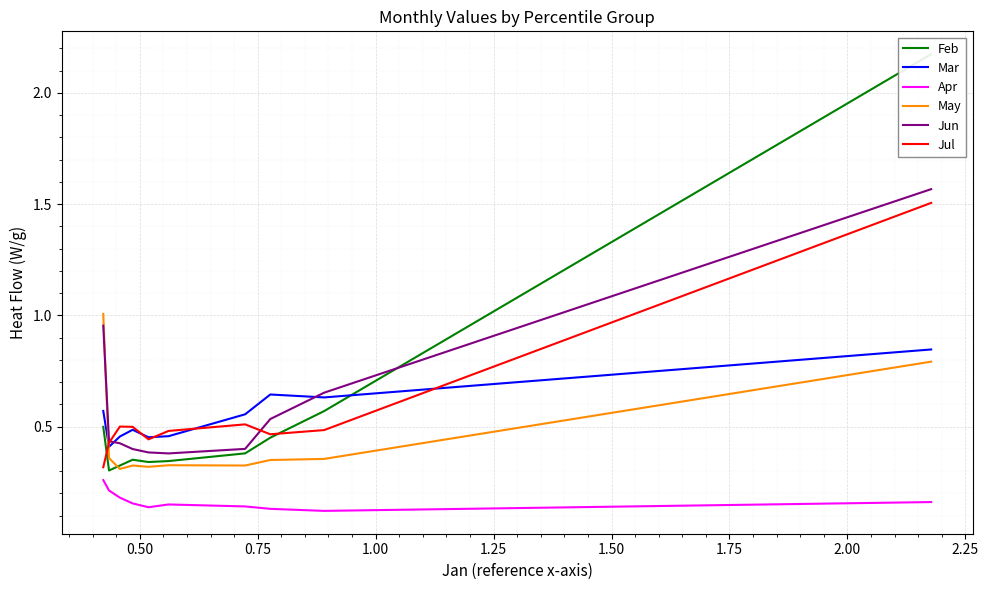

Does the chart display data point markers on the line(s)?

No